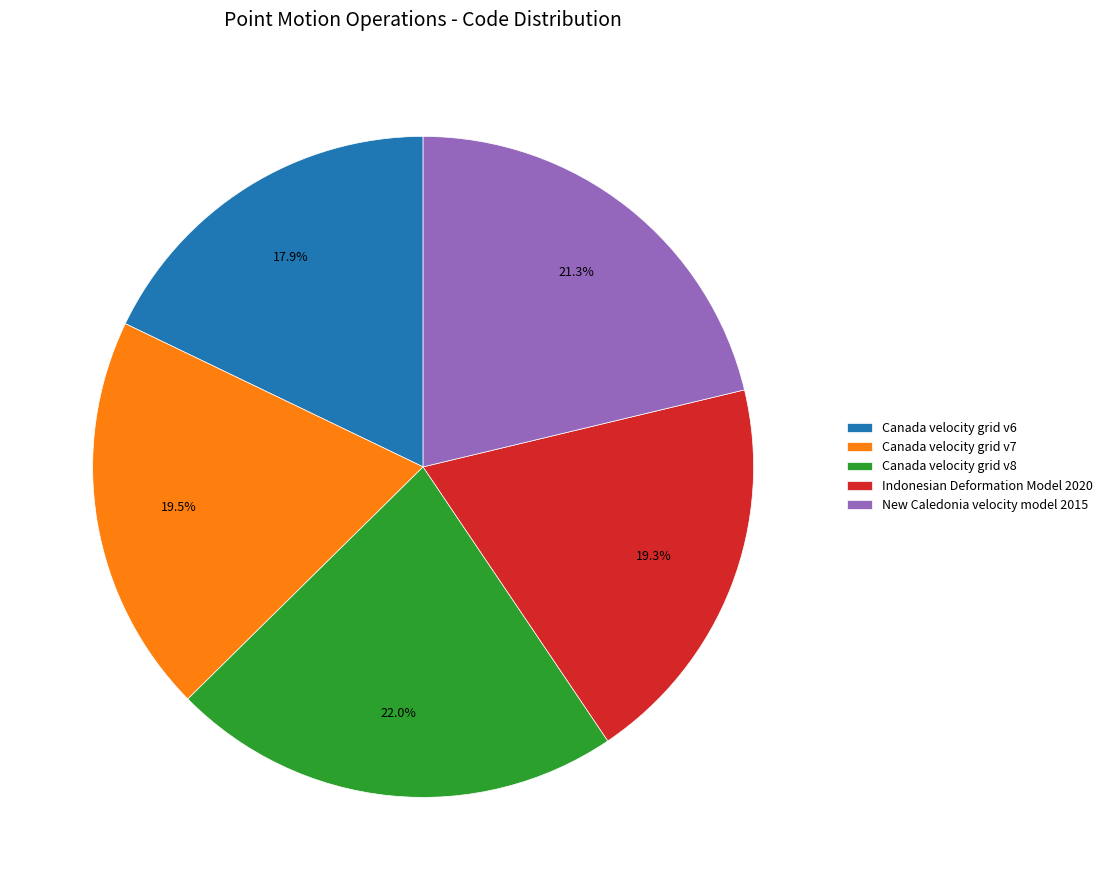

What is the ratio of the value at Canada velocity grid v7 to the value at Indonesian Deformation Model 2020?

1.0